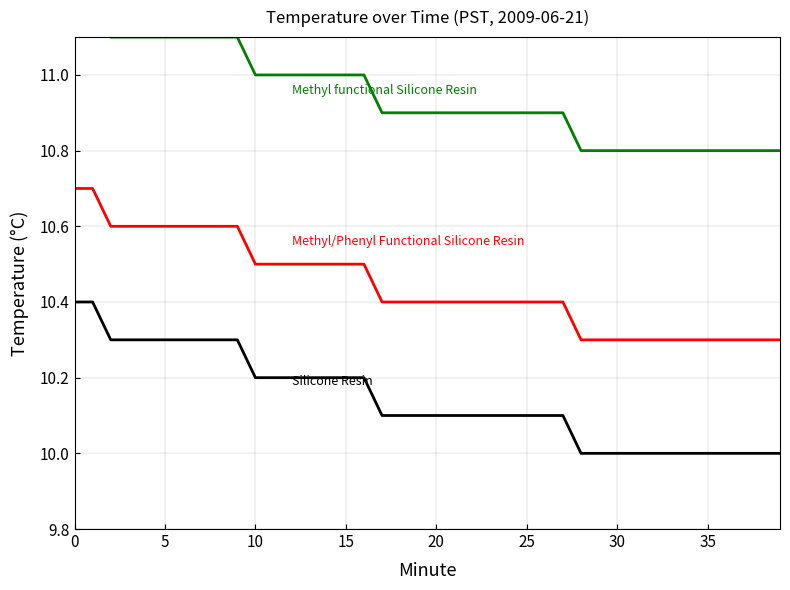

The Methyl/Phenyl Functional Silicone Resin series shows 14.7 at 37. True or false?

False